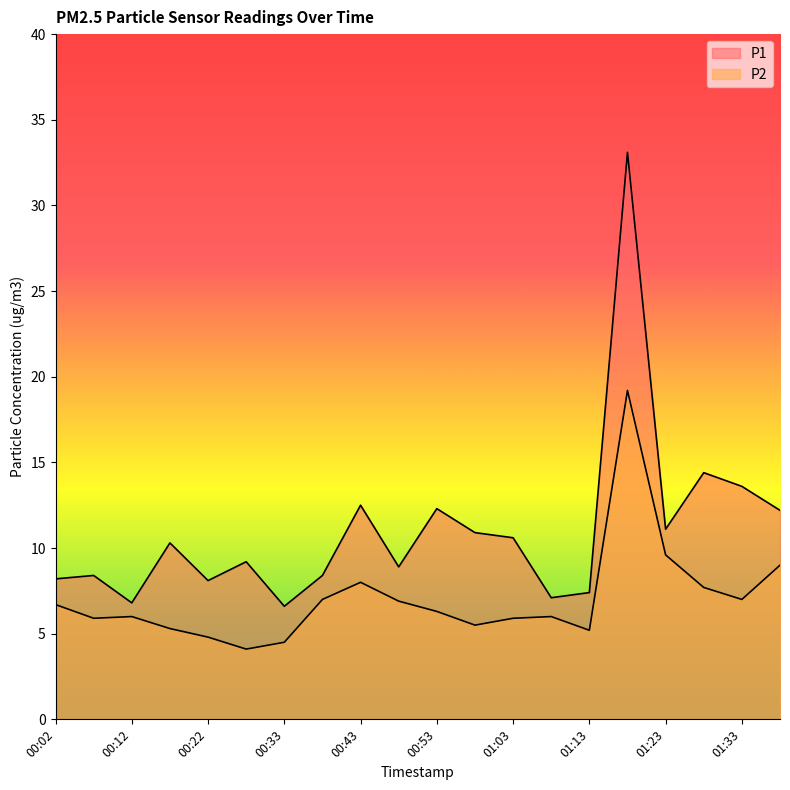

What is the label of the 18th point from the left?

01:28